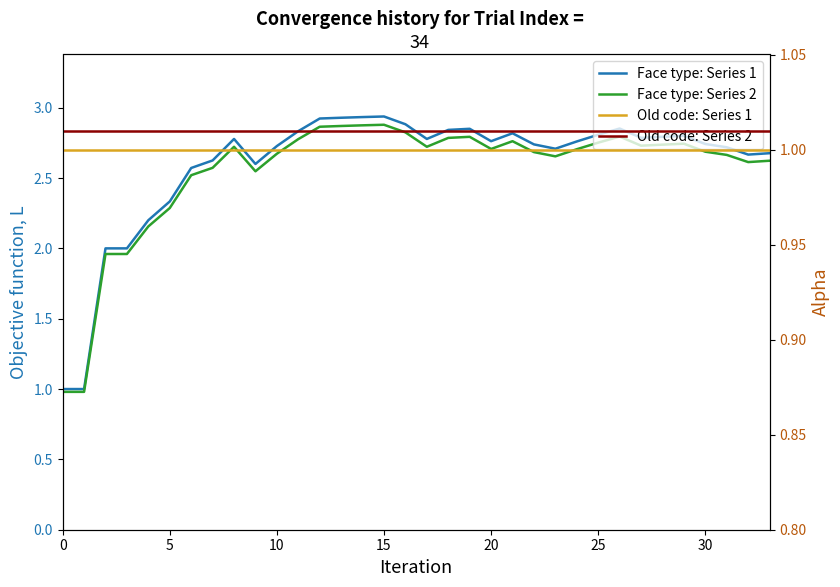

What is the spread (max minus min) of values at 20?

1.2